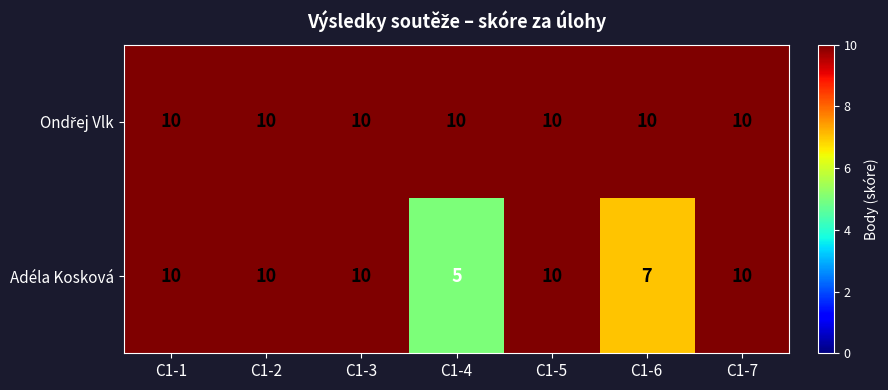

At how many categories does at least one series exceed 8?

7